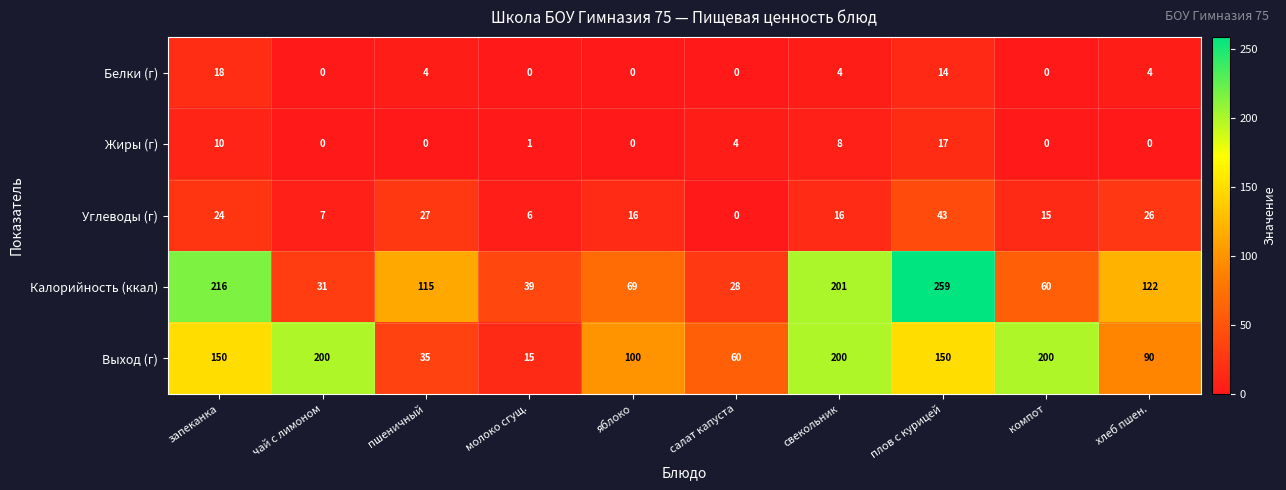

Read the Углеводы (г) value at плов с курицей, to the nearest 10.

40